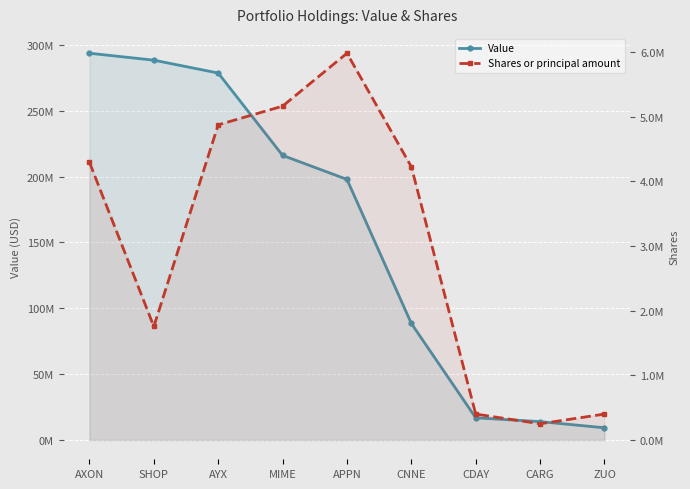

True or false: Shares or principal amount has a value of 5978668 at APPN.

True